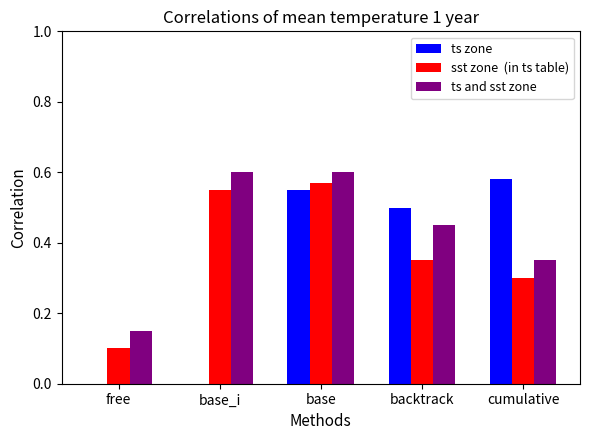

At which category is the sum across all series the highest?

base